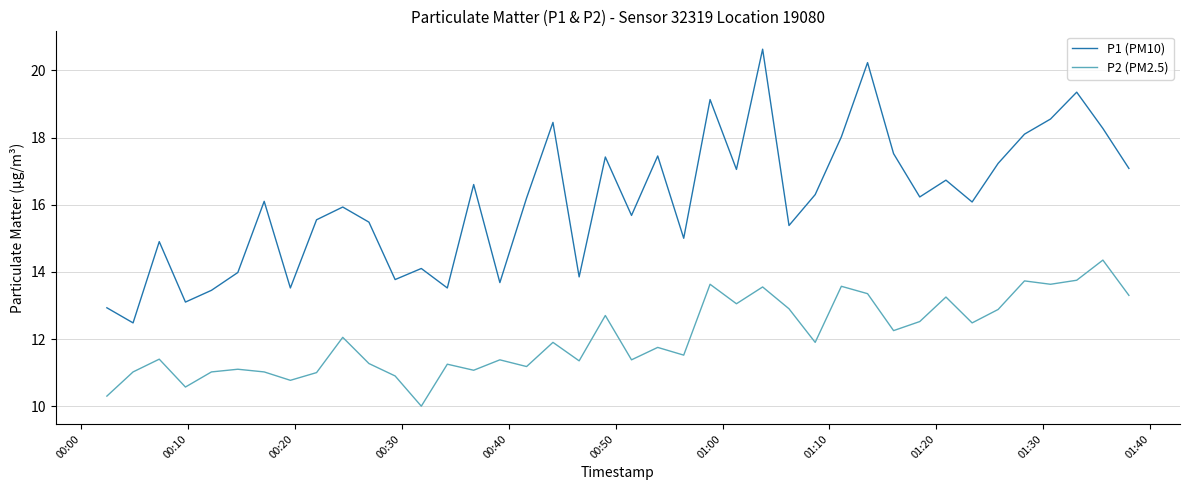

What is the greatest value displayed?

20.6